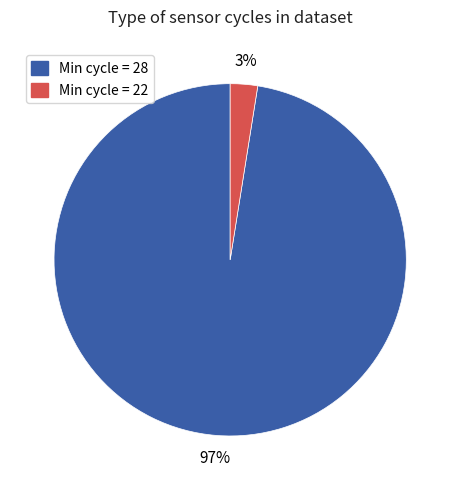

How many slices are in this pie chart?

2